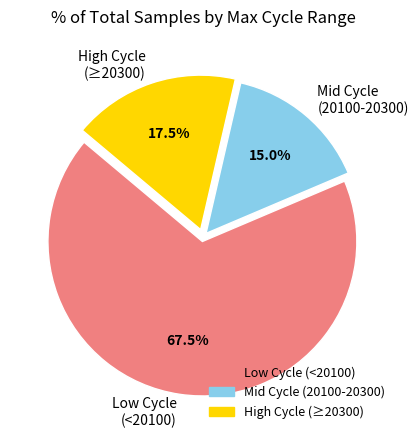

Which category has the smallest portion of the pie?

Mid Cycle (20100-20300)